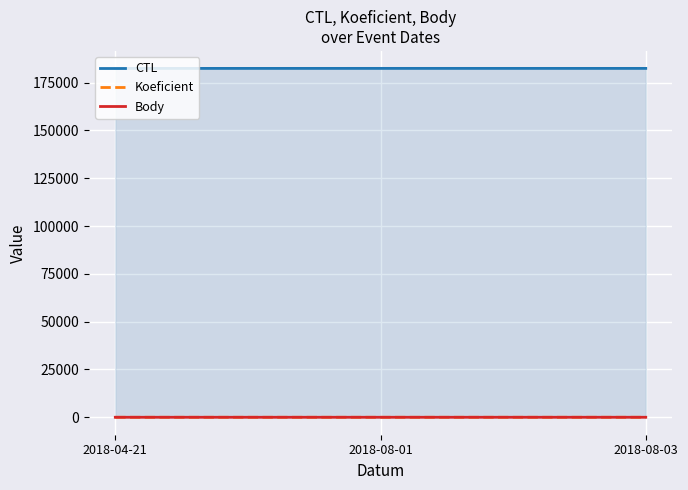

Reading left to right, what are all the values shown in this chart?

CTL: 2018-04-21=182402	2018-08-01=182418	2018-08-03=182412
Koeficient: 2018-04-21=3	2018-08-01=1	2018-08-03=7
Body: 2018-04-21=3	2018-08-01=1	2018-08-03=7